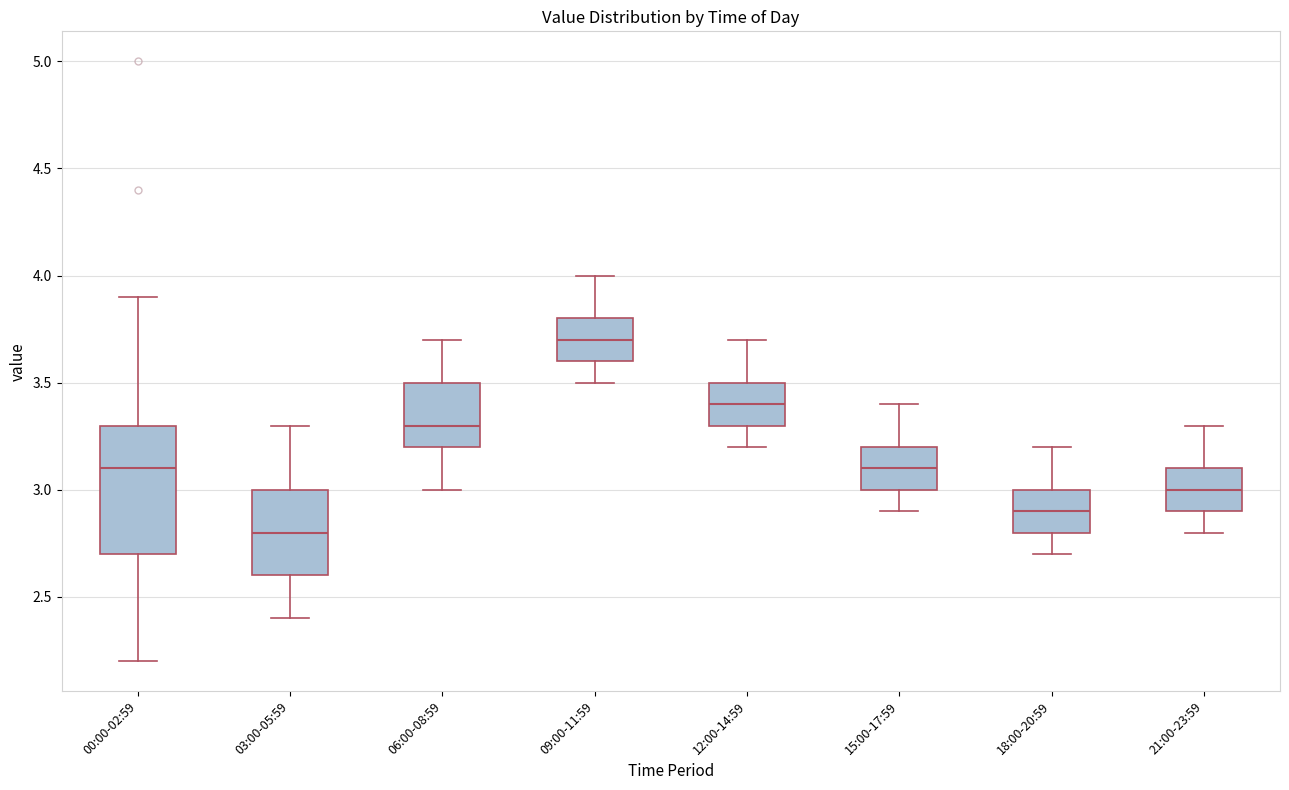

Reading left to right, transcribe this box plot: for each box, give where its median line is, the range the box spans, and where its two whiskers end, as read against the y-axis. The values are not printed on the chart, so give them approximately, as read against the axis.

00:00-02:59: median 3.1, box 2.7 to 3.3, whiskers 2.2 to 3.9
03:00-05:59: median 2.8, box 2.6 to 3.0, whiskers 2.4 to 3.3
06:00-08:59: median 3.3, box 3.2 to 3.5, whiskers 3.0 to 3.7
09:00-11:59: median 3.7, box 3.6 to 3.8, whiskers 3.5 to 4.0
12:00-14:59: median 3.4, box 3.3 to 3.5, whiskers 3.2 to 3.7
15:00-17:59: median 3.1, box 3.0 to 3.2, whiskers 2.9 to 3.4
18:00-20:59: median 2.9, box 2.8 to 3.0, whiskers 2.7 to 3.2
21:00-23:59: median 3.0, box 2.9 to 3.1, whiskers 2.8 to 3.3